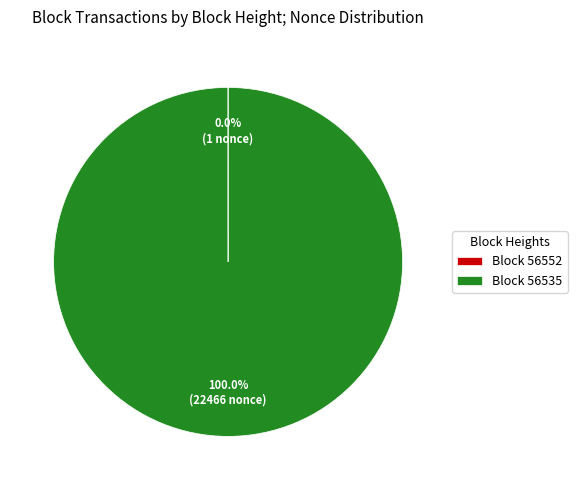

Which category has the biggest portion of the pie?

Block 56535